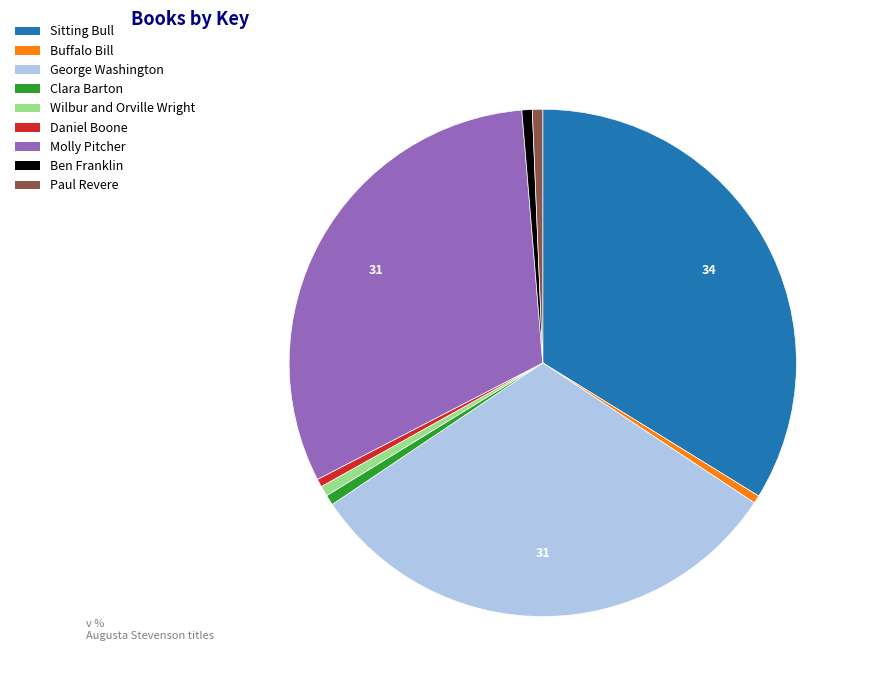

True or false: Molly Pitcher accounts for 17% of the total.

False